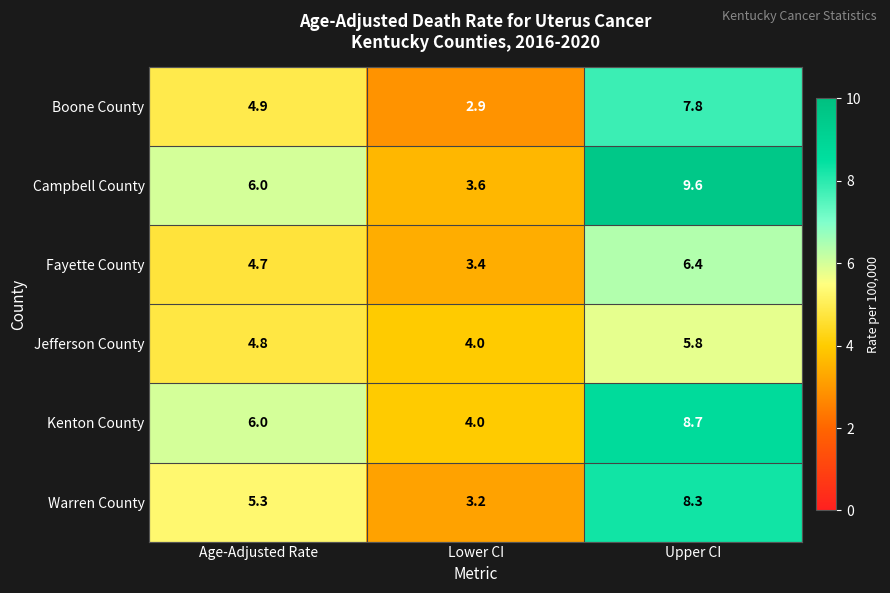

What is the approximate value of Campbell County at Age-Adjusted Rate?

6.0